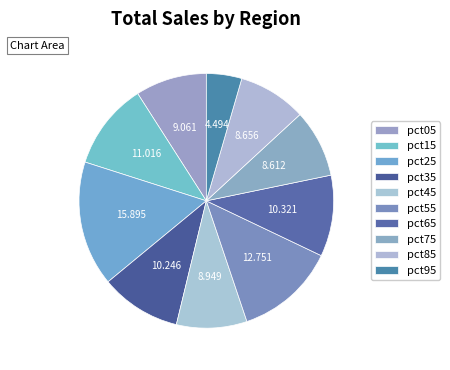

Which category has the biggest portion of the pie?

pct25